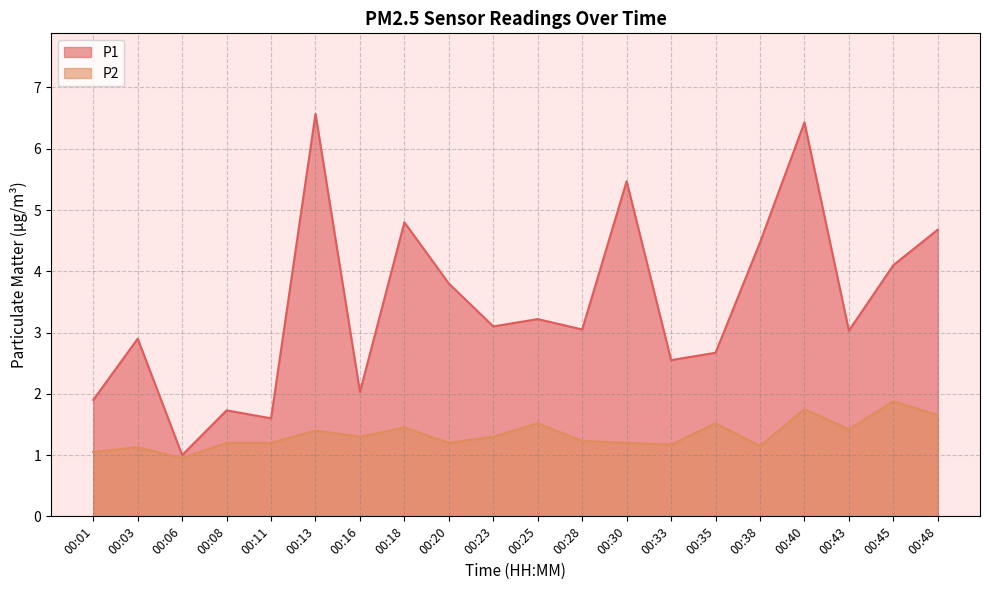

True or false: P2 and P1 cross at least once.

False